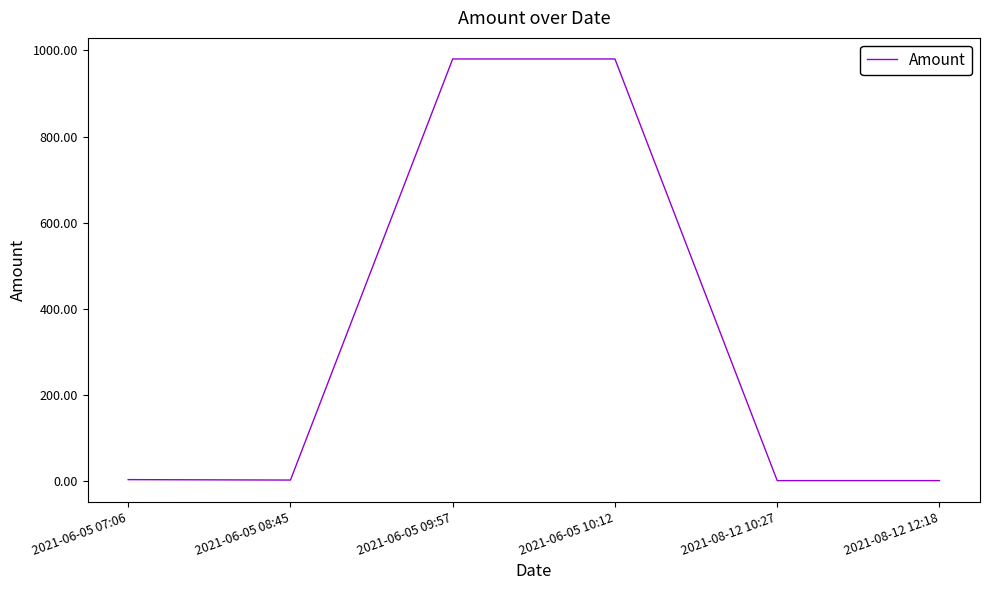

True or false: there are more than 1 points higher than both neighbors.

False